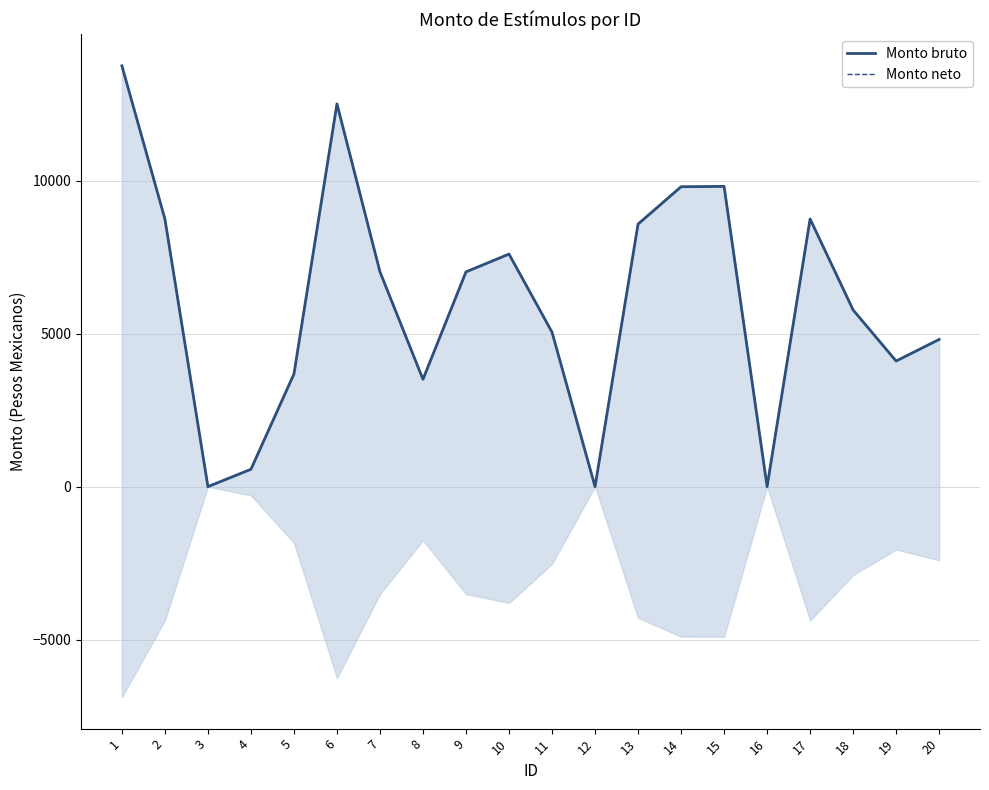

What is the sum of all Monto neto values?

121035.4